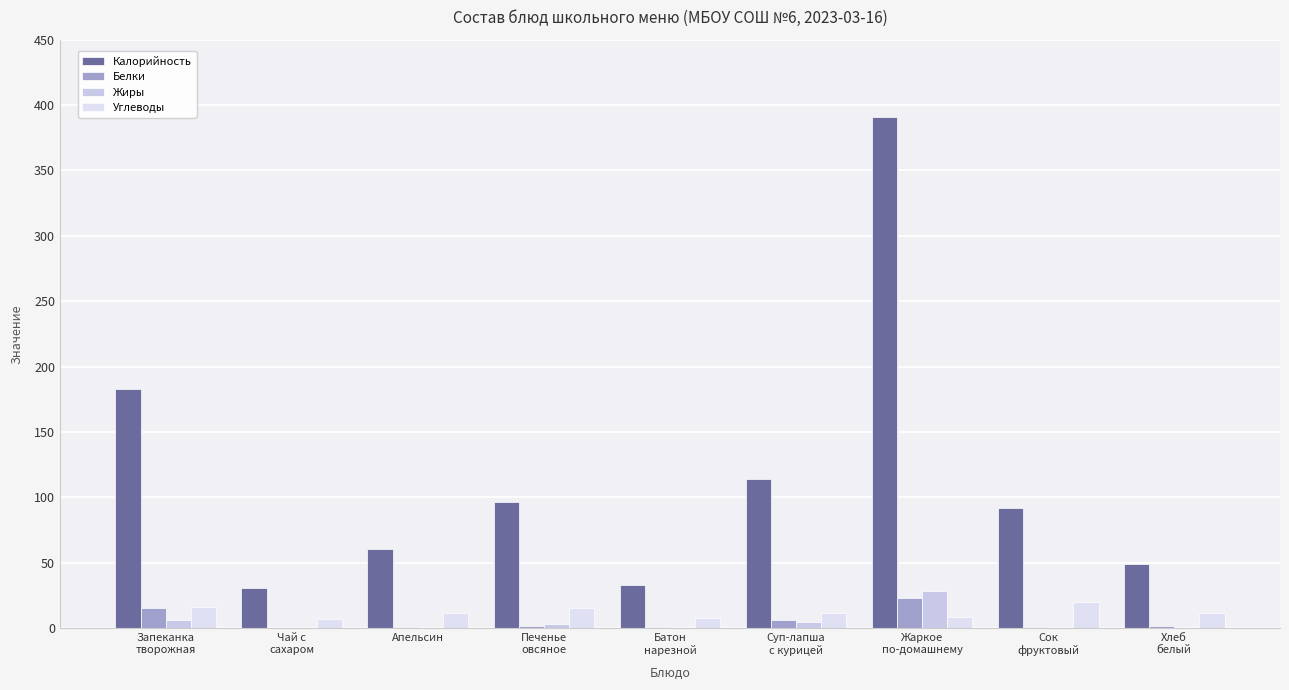

Is the value of Калорийность at Чай с
сахаром greater than the value of Белки at Сок
фруктовый?

Yes